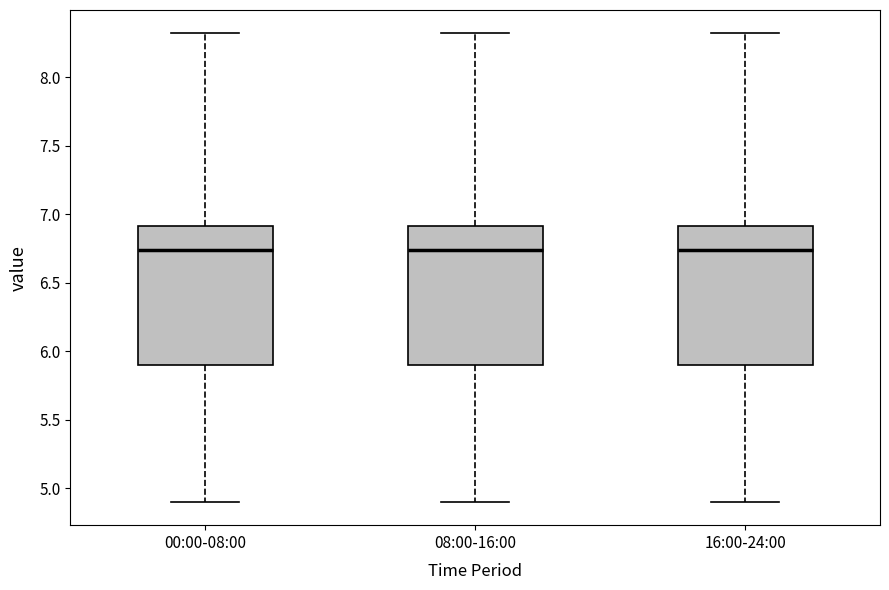

Where is the upper edge of the box for 08:00-16:00 on the y-axis? The values are not printed on the chart, so give them approximately, as read against the axis.

6.90